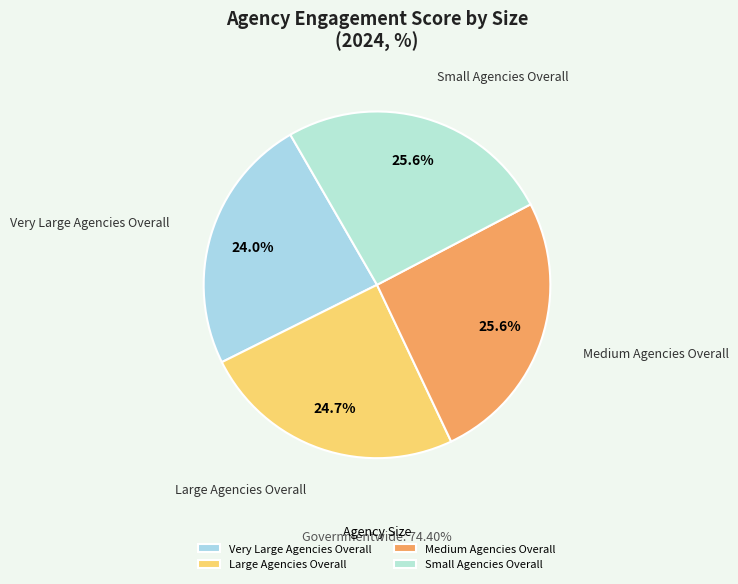

Count the number of slices in the pie.

4